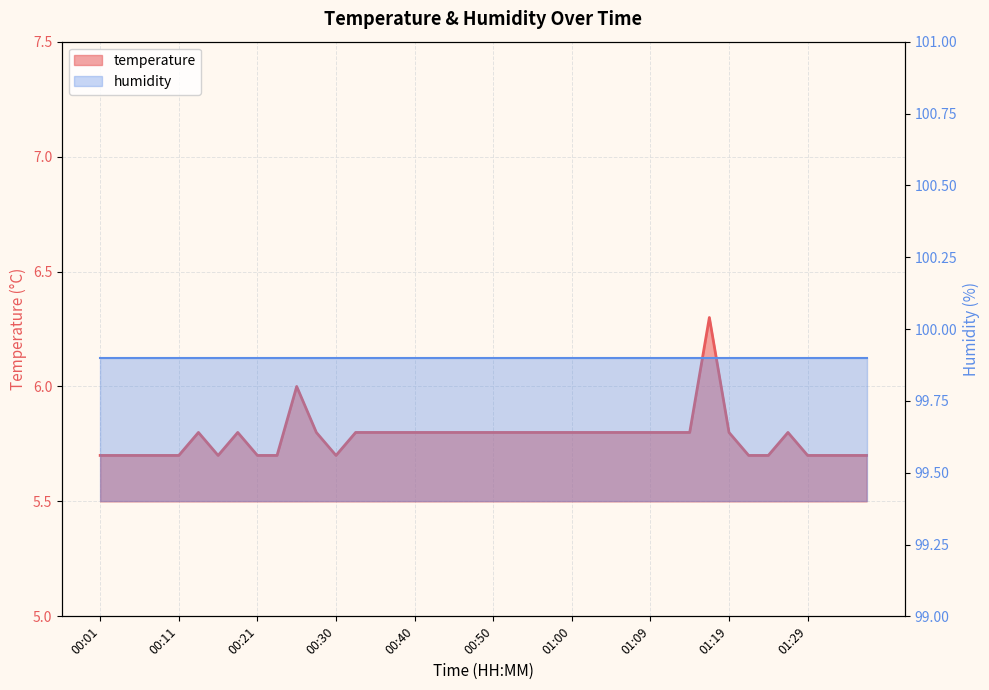

How many categories are shown in the chart?

40